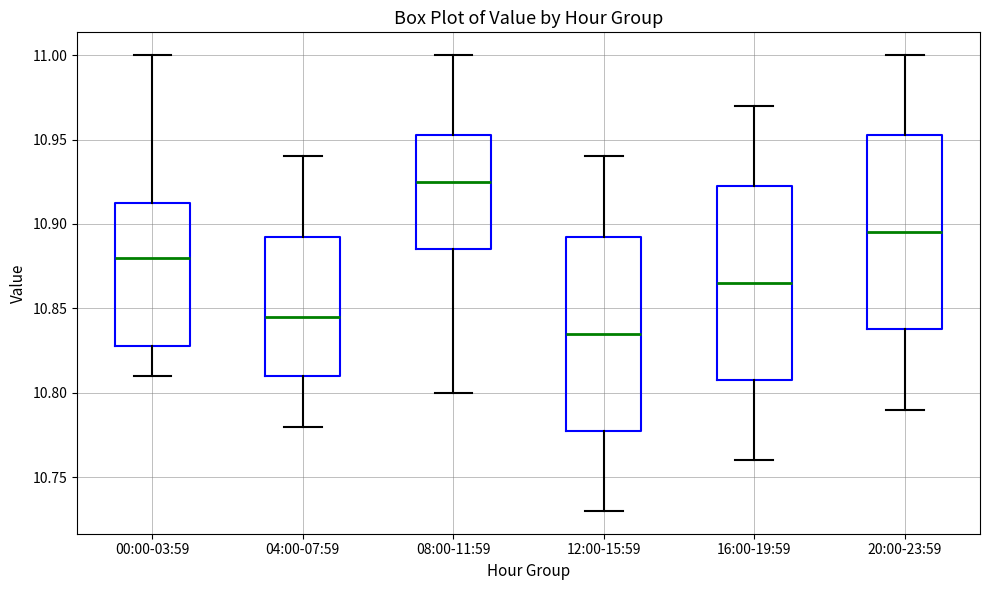

Where does the median line of the box for 12:00-15:59 sit on the y-axis? The values are not printed on the chart, so give them approximately, as read against the axis.

10.835